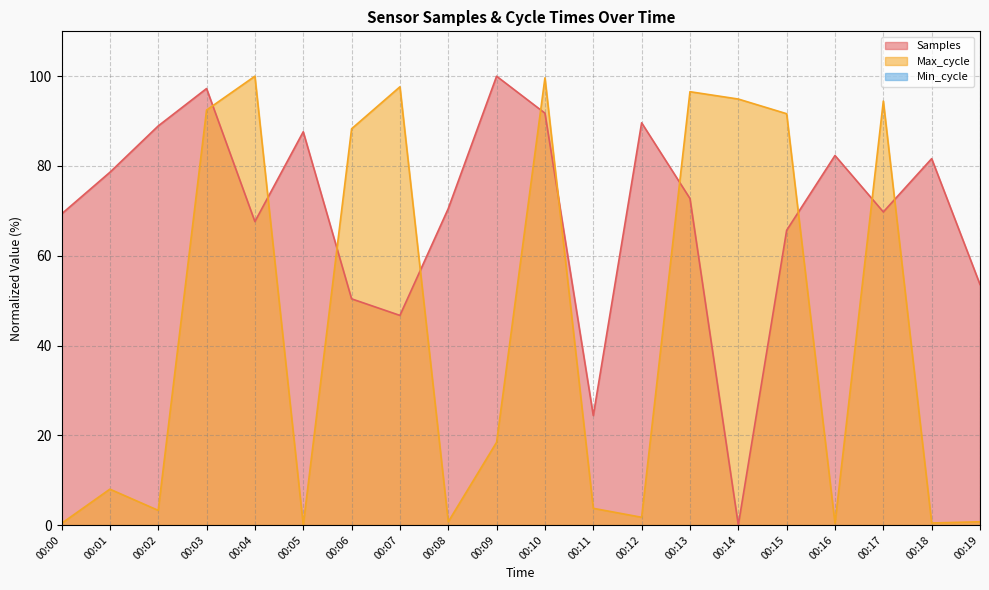

Reading left to right, transcribe all the data shown in this chart.

Samples: 69.3	78.6	88.9	97.3	67.6	87.6	50.4	46.7	70.5	100.0	91.8	24.4	89.6	72.8	0.0	65.7	82.3	69.8	81.6	53.6
Max_cycle: 0.4	8.0	3.3	92.5	100.0	0.0	88.3	97.6	0.7	18.4	99.6	3.7	1.7	96.5	94.9	91.6	0.4	94.5	0.5	0.7